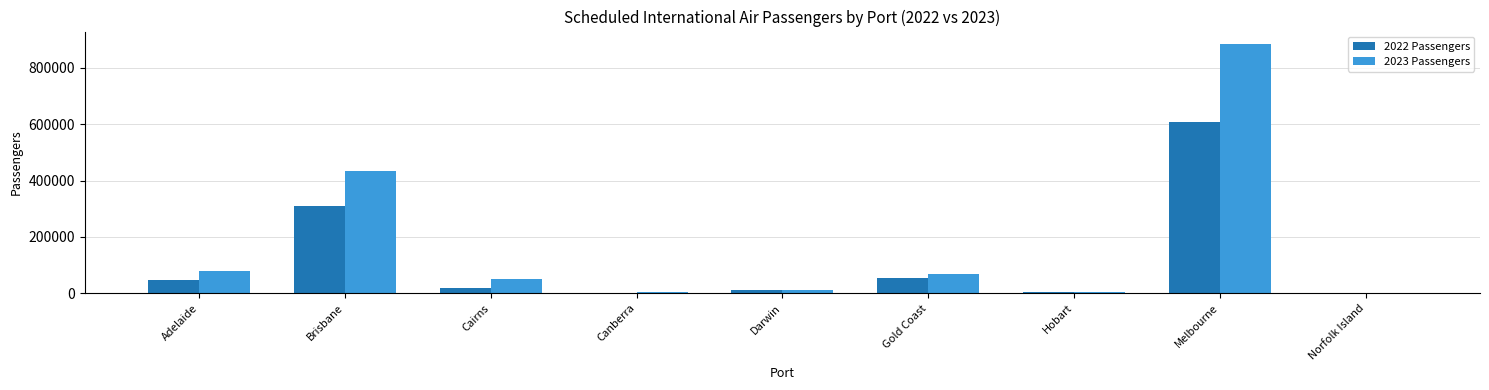

At which category is the sum across all series the highest?

Melbourne